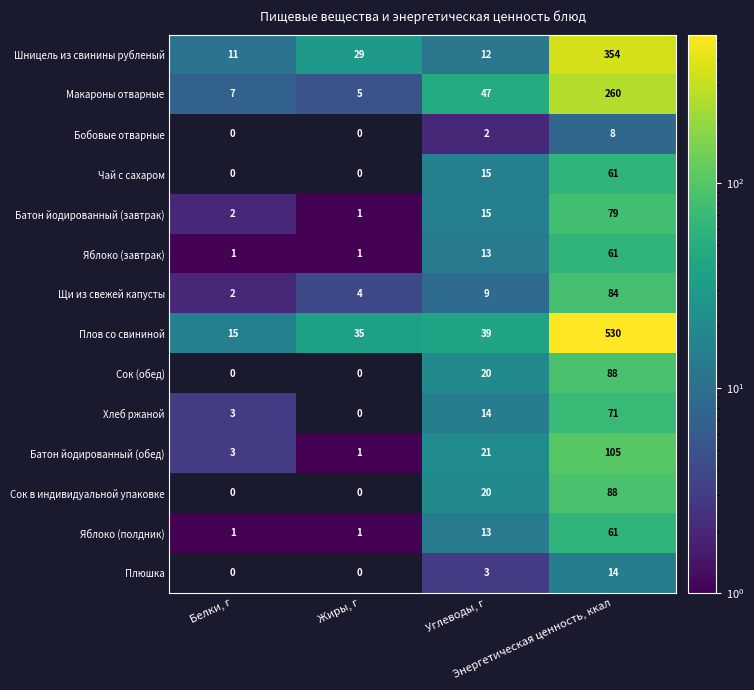

What is the difference between the maximum and minimum values in the Батон йодированный (обед) series?

104